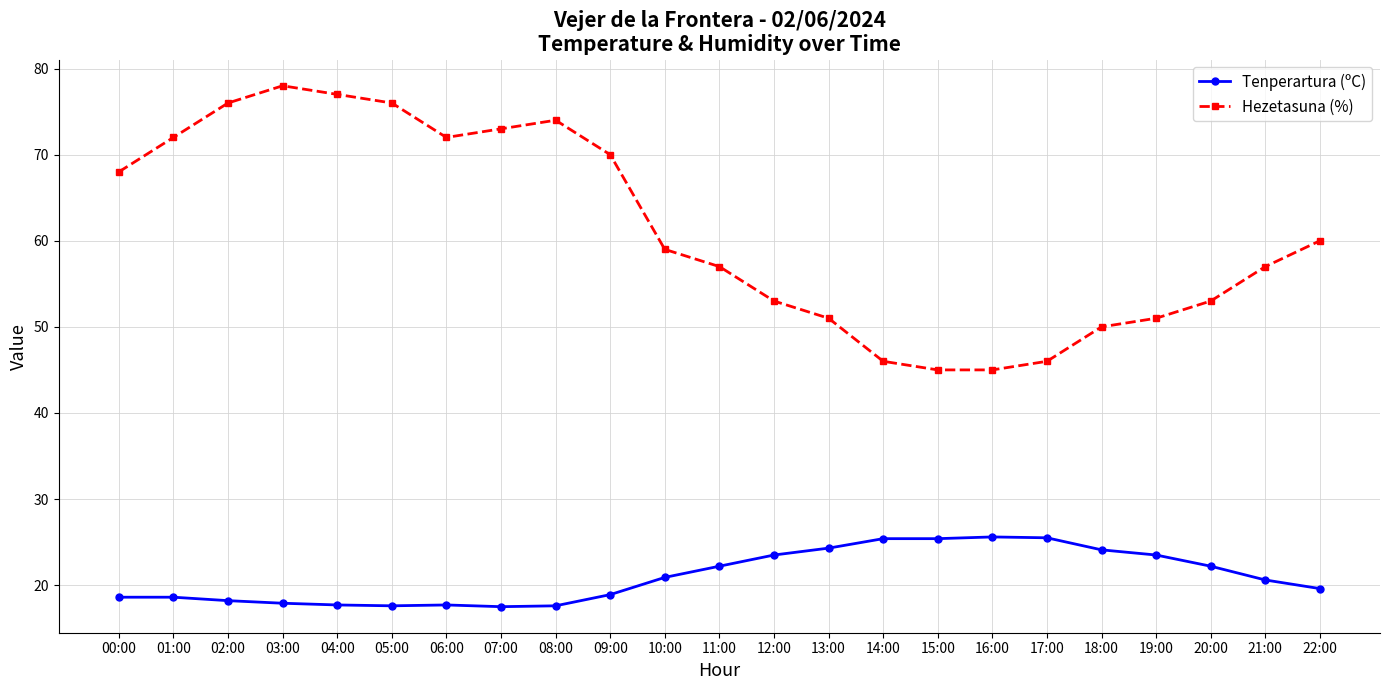

What is the label of the 9th point from the left?

08:00